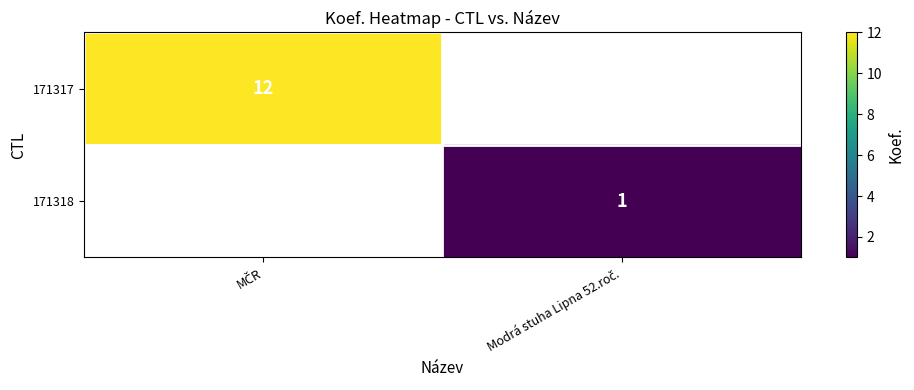

Is the value of 171318 at Modrá stuha Lipna 52.roč. greater than the value of 171317 at MČR?

No